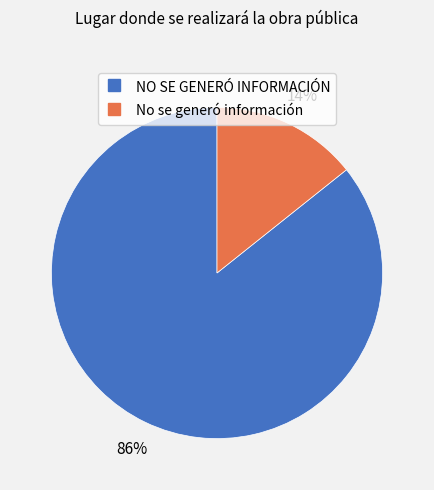

What is the majority slice?

NO SE GENERÓ INFORMACIÓN